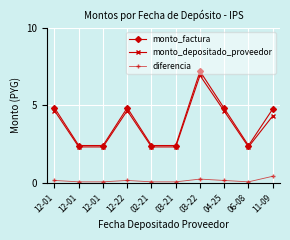

True or false: monto_factura has more than 1 interior local peaks.

True